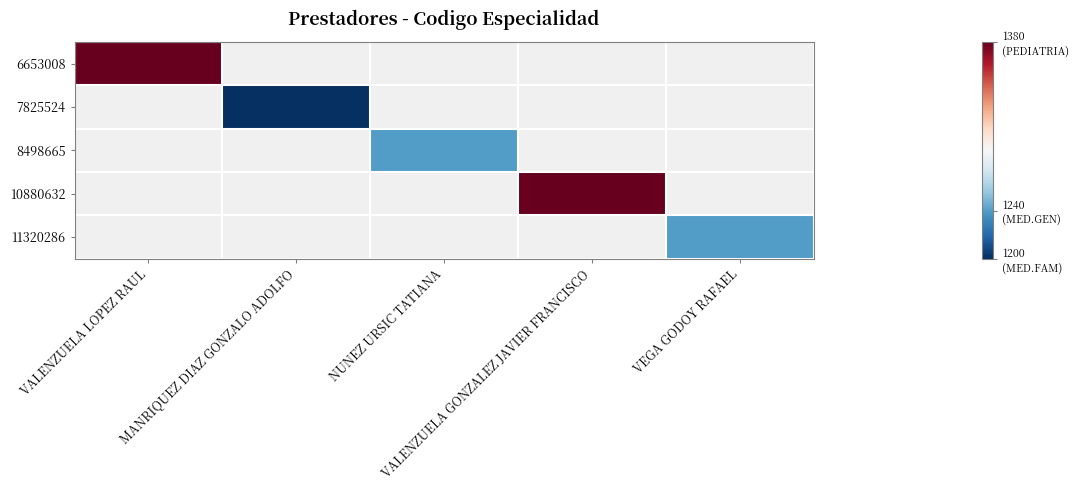

List the labels in order of 7825524 value, smallest first.

VALENZUELA LOPEZ RAUL, MANRIQUEZ DIAZ GONZALO ADOLFO, NUNEZ URSIC TATIANA, VALENZUELA GONZALEZ JAVIER FRANCISCO, VEGA GODOY RAFAEL